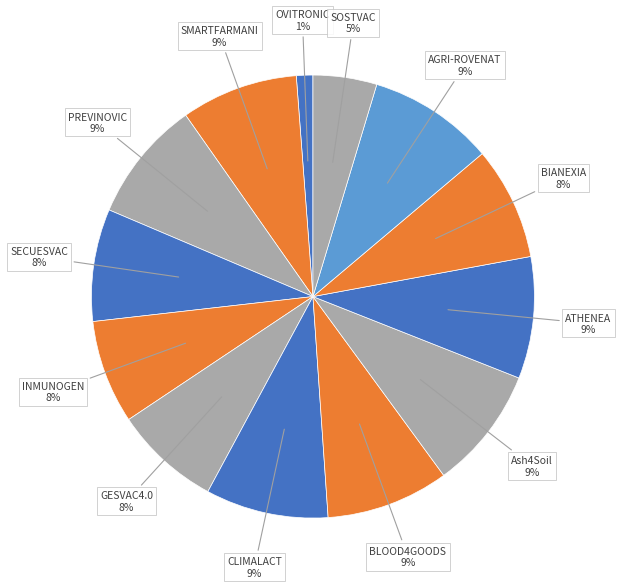

How many slices are in this pie chart?

13